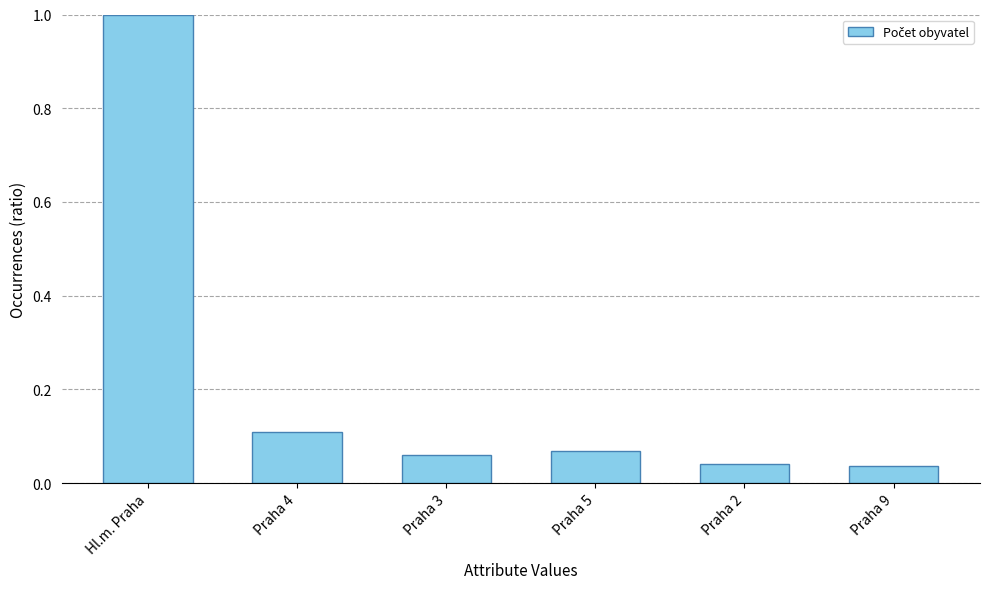

The value at Praha 4 is 0.2. True or false?

False